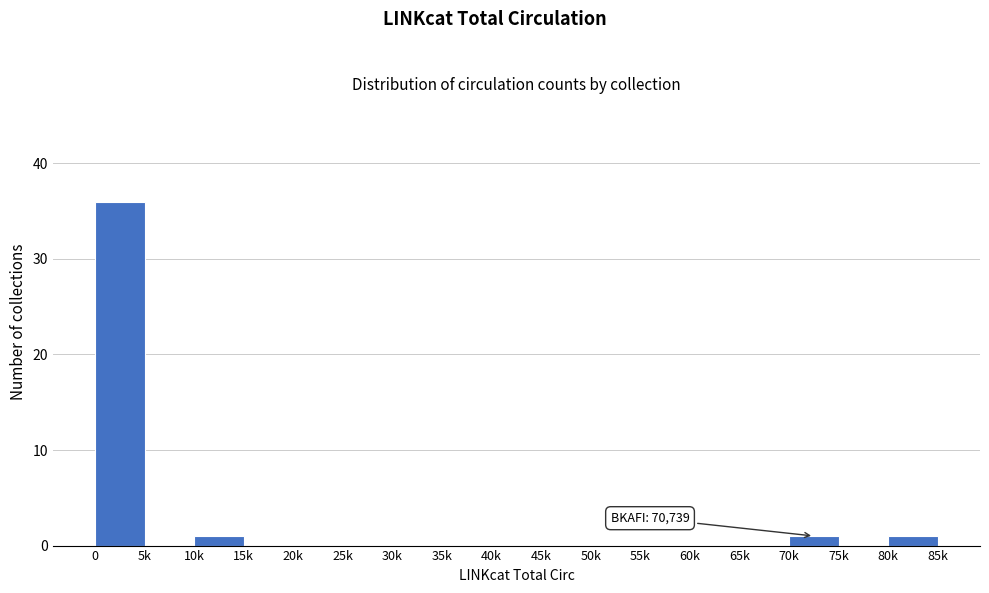

Reading left to right, list all the values displayed in this chart.

0=36	5k=0	10k=1	15k=0	20k=0	25k=0	30k=0	35k=0	40k=0	45k=0	50k=0	55k=0	60k=0	65k=0	70k=1	75k=0	80k=1